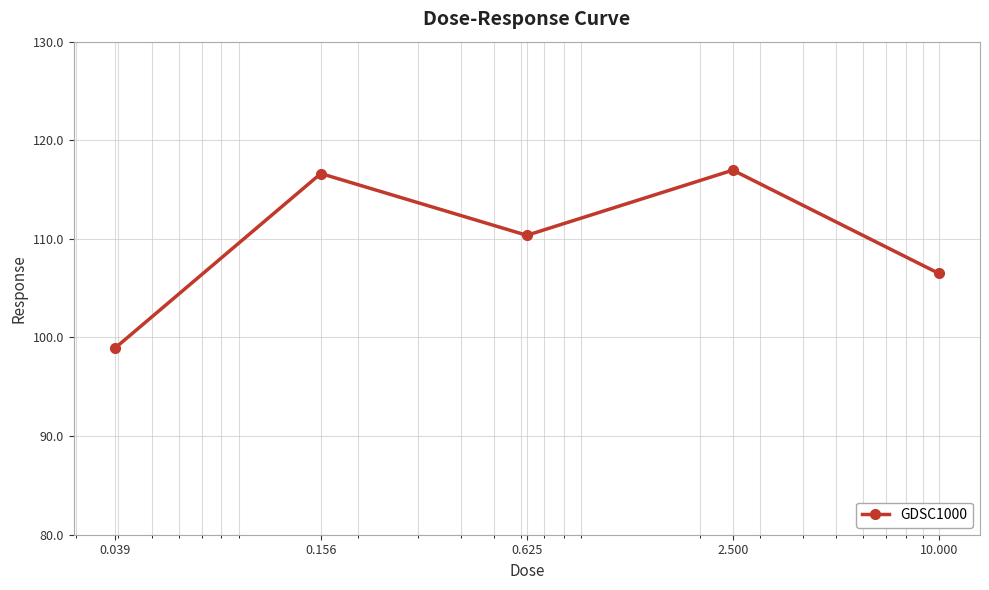

What is the difference between the second highest and second lowest values?

10.1